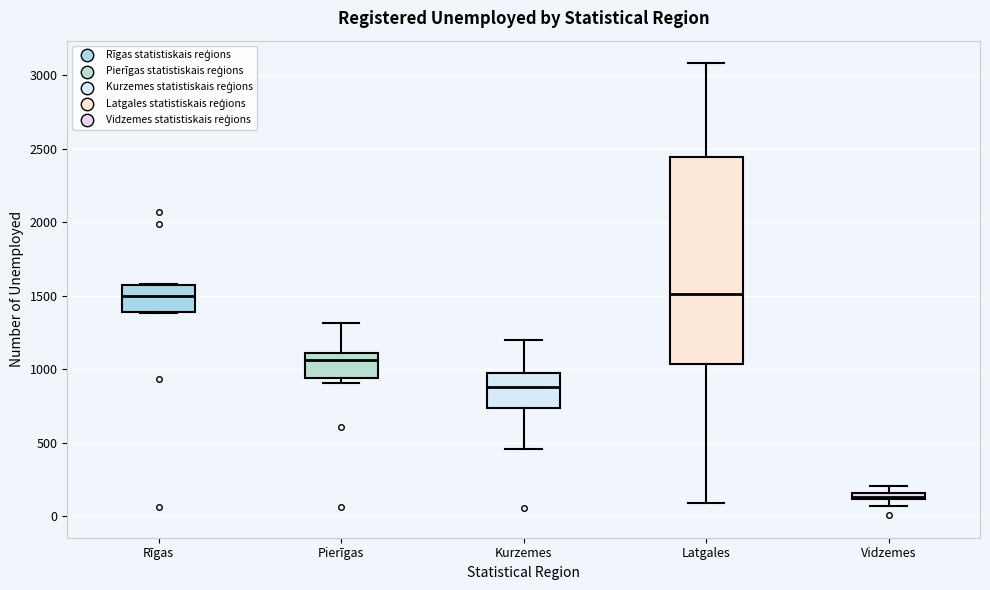

Which box is the tallest, from its lower edge to its upper edge?

Latgales